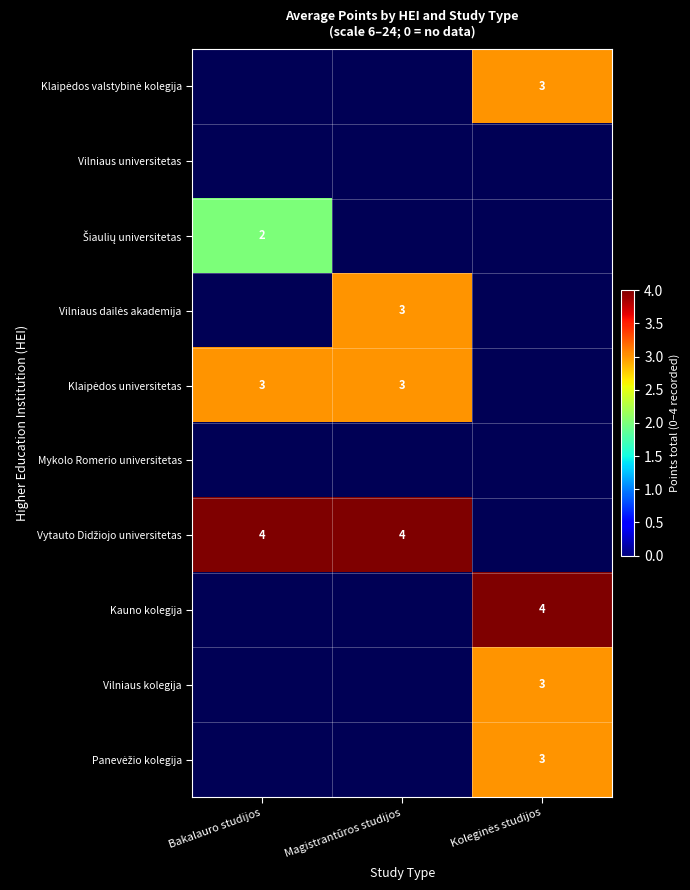

Which category has the highest value across all series?

Bakalauro studijos